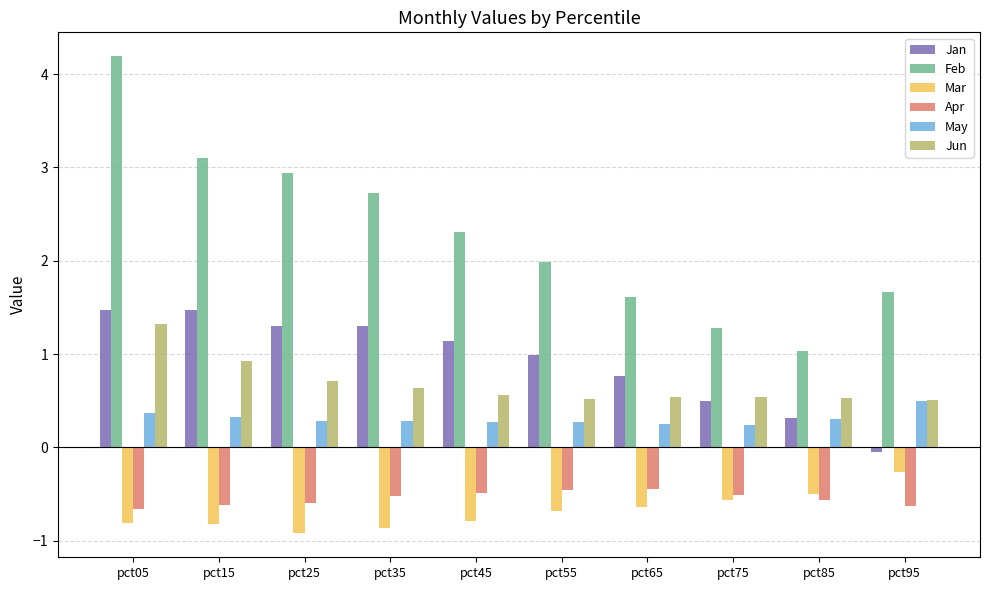

Between pct45 and pct75, which series saw the biggest shift?

Feb